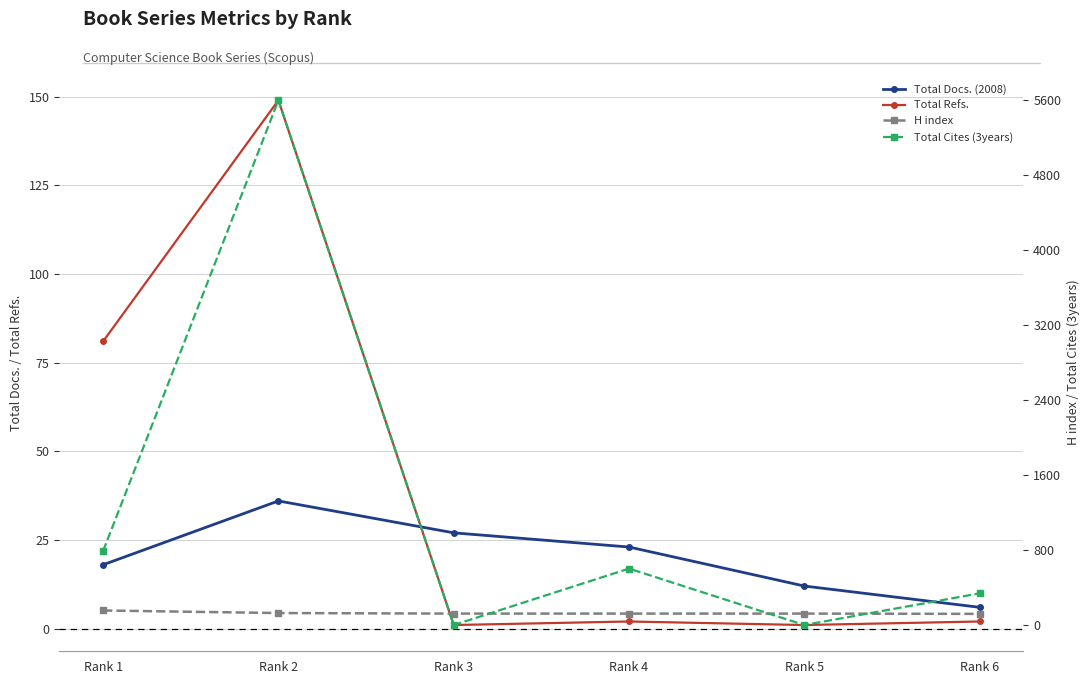

Which series has the widest spread of values?

Total Cites (3years)